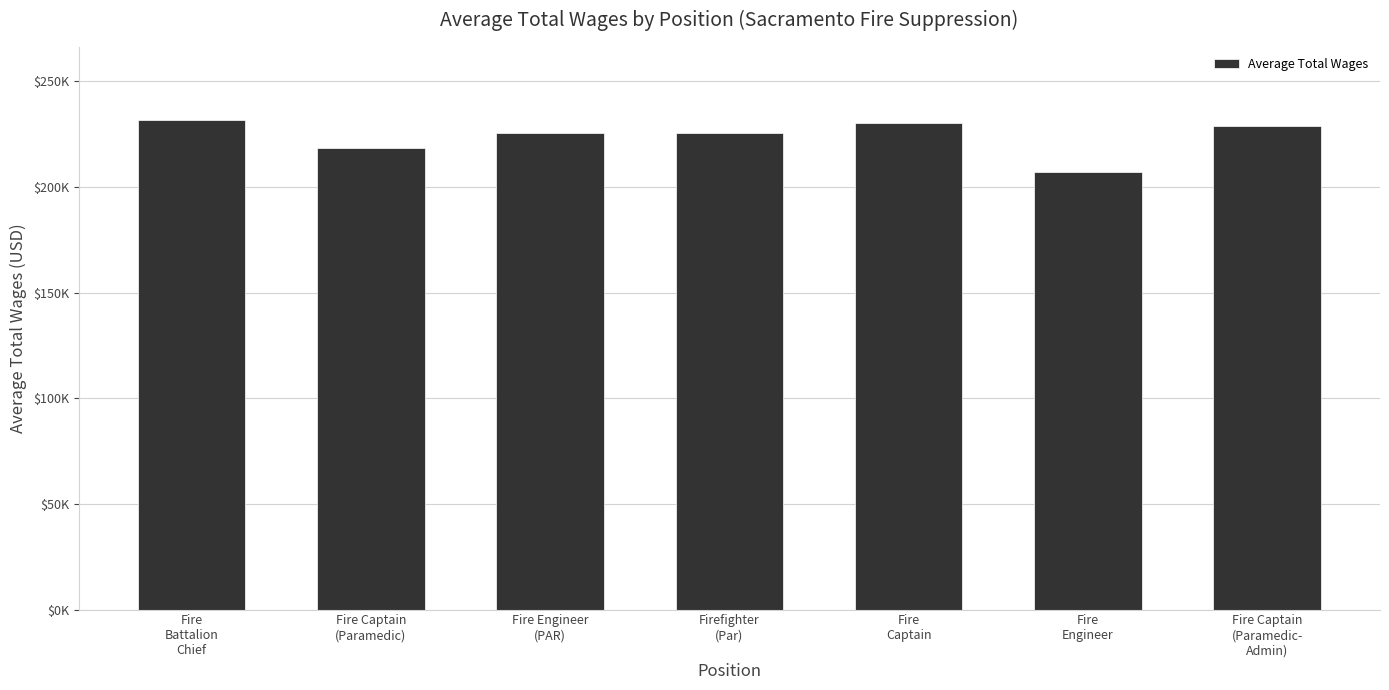

What is the change in value from Fire
Captain to Fire
Engineer?

-23143.0